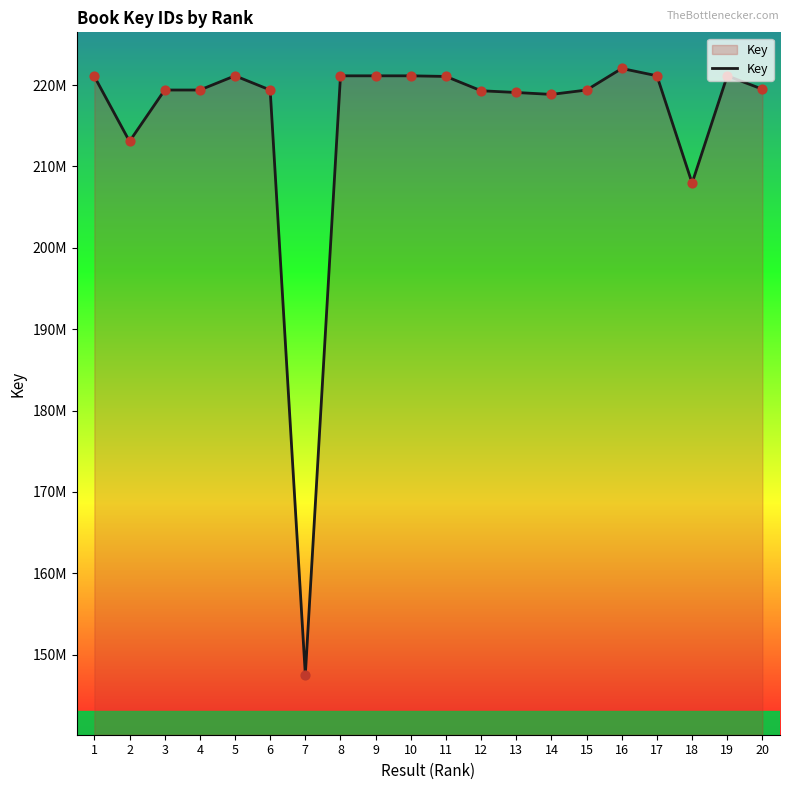

What is the change in value from 9 to 10?

+485